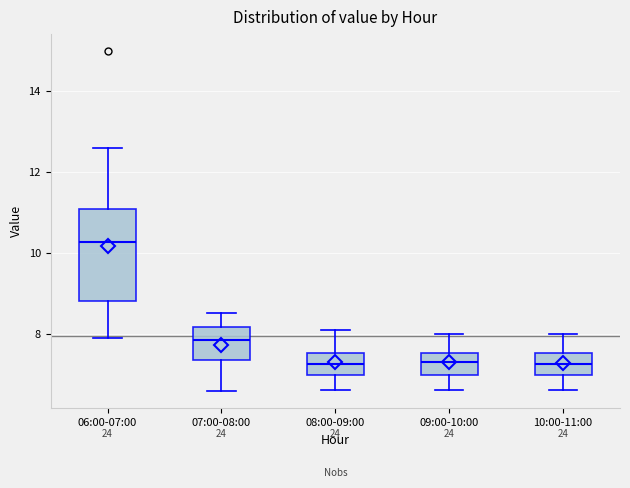

Which box is the tallest, from its lower edge to its upper edge?

06:00-07:00